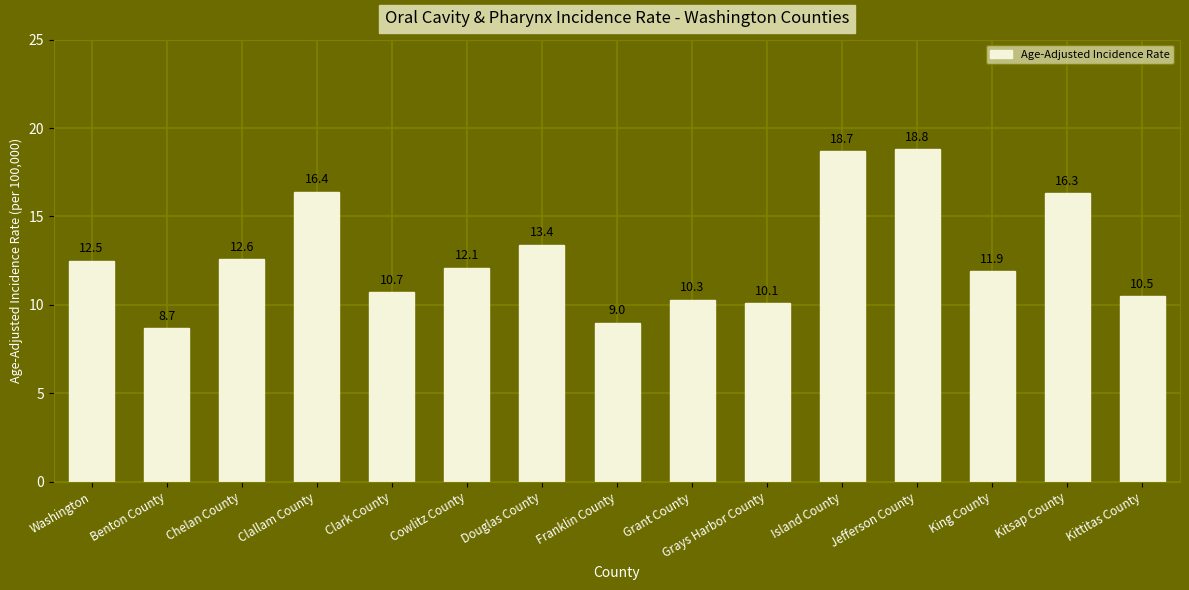

Read the value at Kittitas County.

10.5